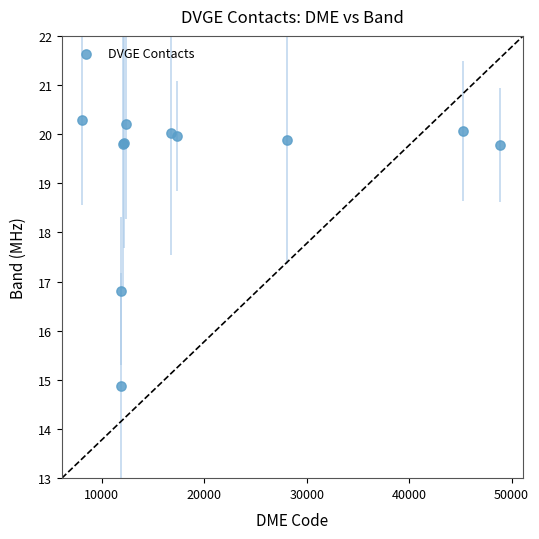

What Y value in the scatter plot is closest to 17?

16.8